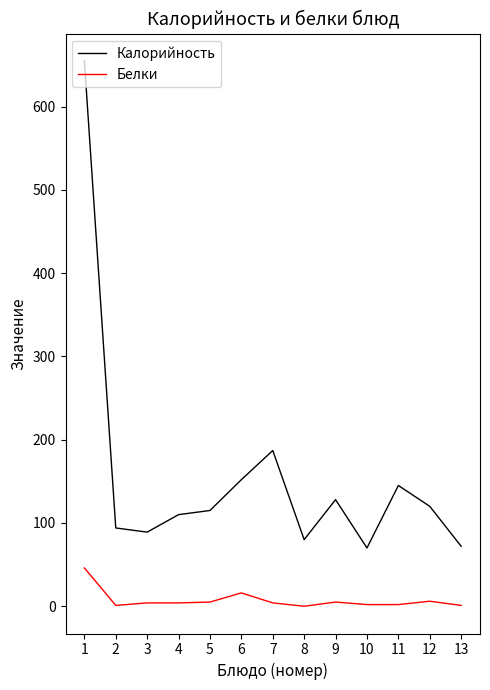

True or false: Белки and Калорийность cross at least once.

False